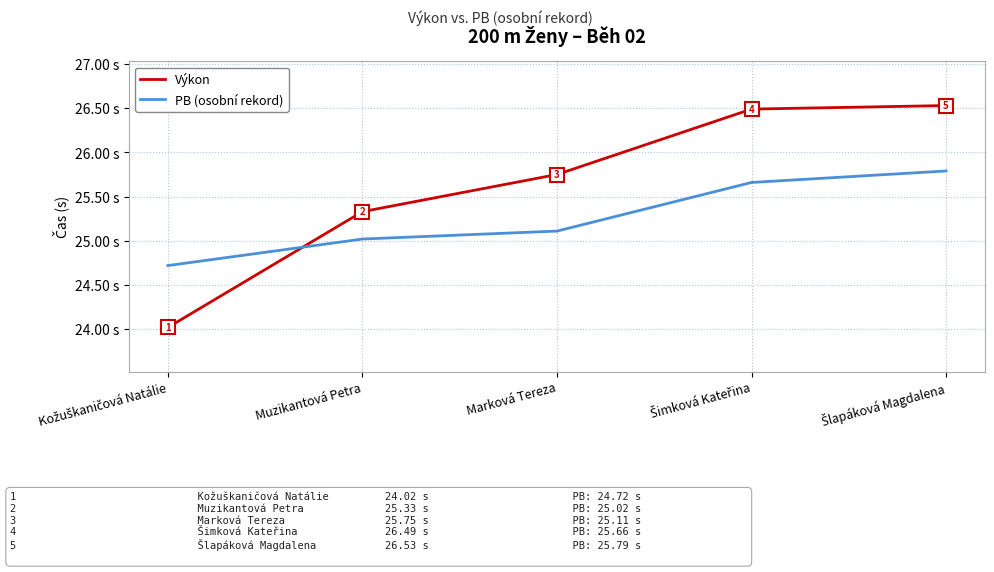

Which series has the largest total across all categories?

Výkon